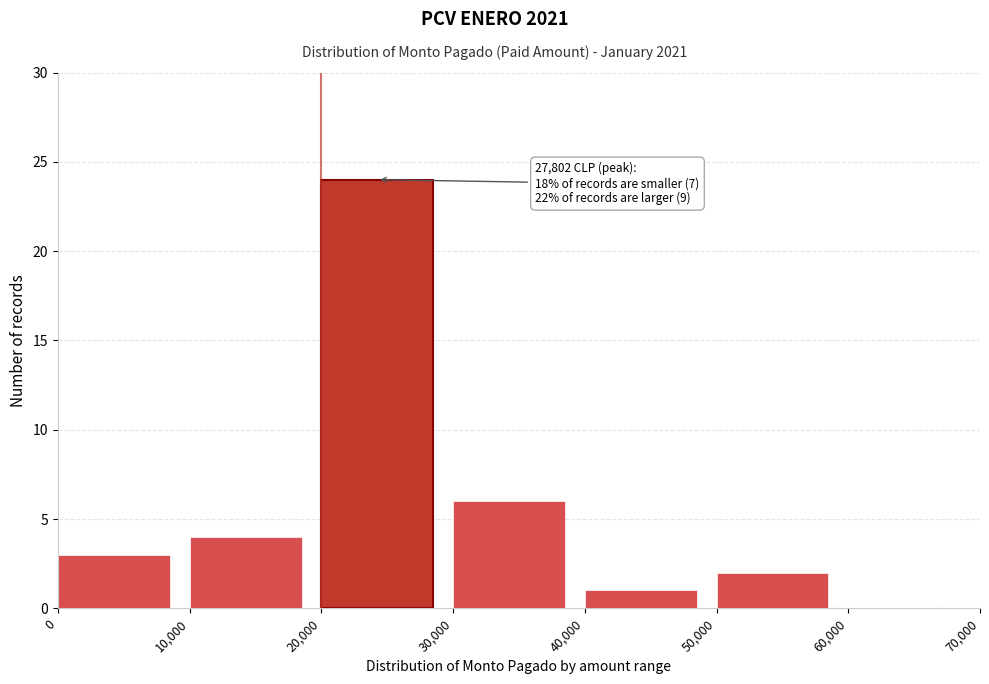

Over which range of the x-axis is the bar tallest?

20,000 to 30,000